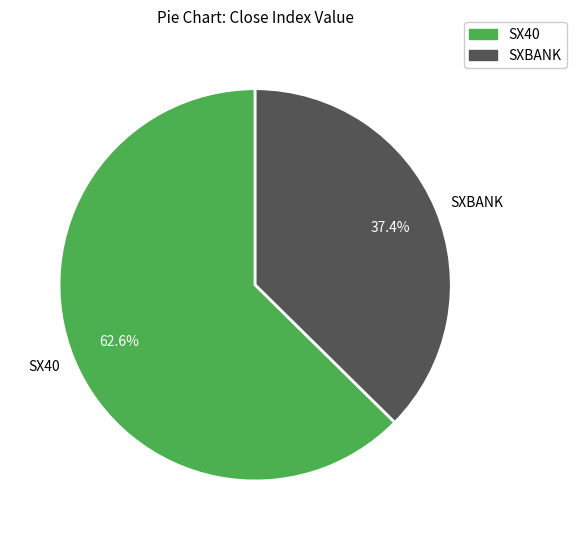

Do SX40 and SXBANK together represent more than half of the pie?

Yes